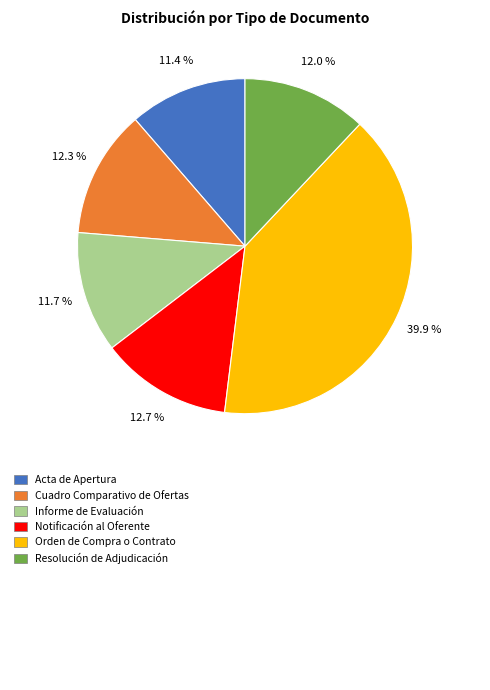

How many segments does this pie chart have?

6